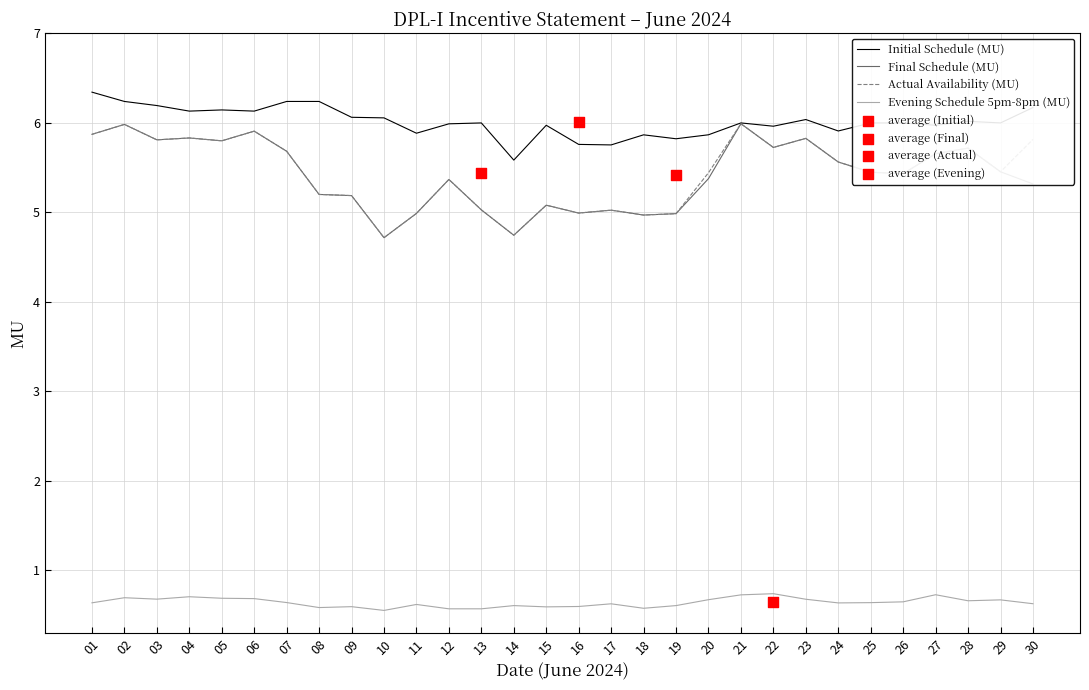

Which series has the largest Y range (max minus min)?

Final Schedule (MU)